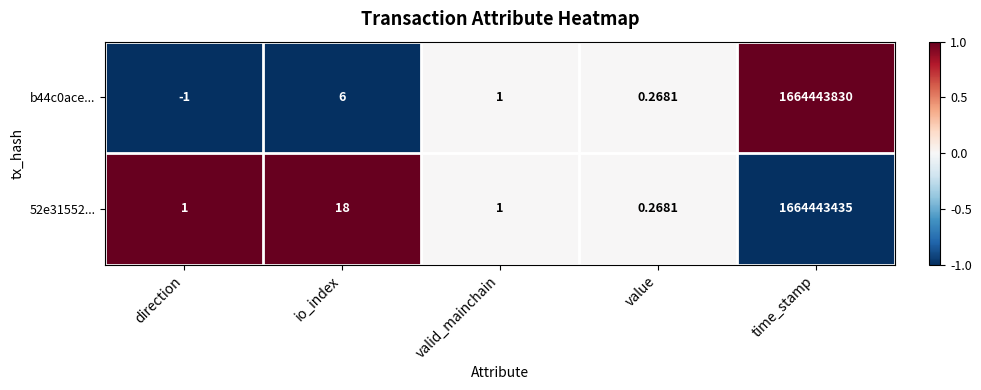

Where is 52e31552... nearest to the value 832221717?

io_index